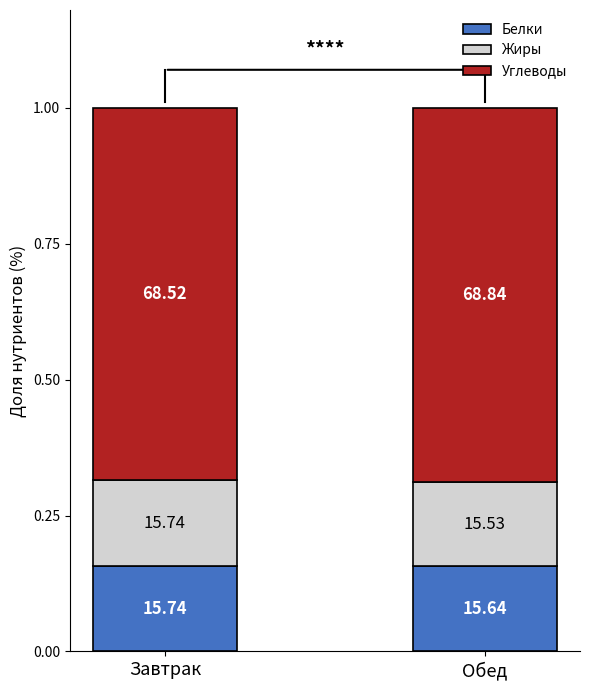

Does the chart contain stacked bars?

Yes